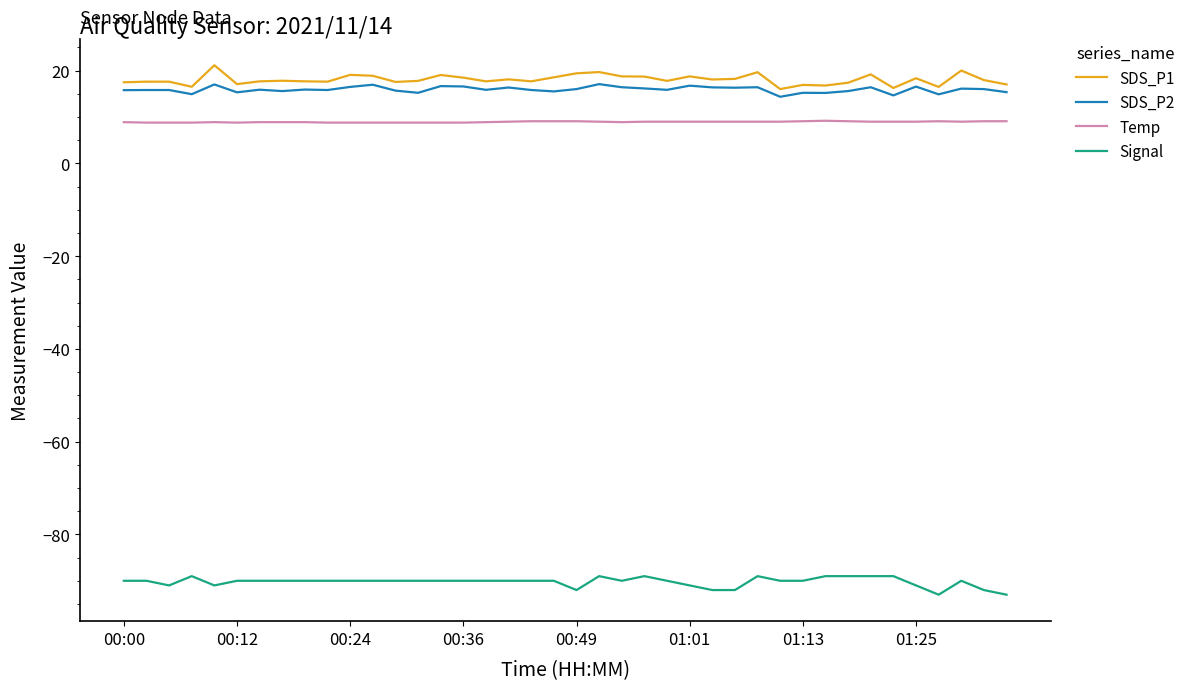

What is the difference between the maximum and minimum values in the SDS_P2 series?

2.7